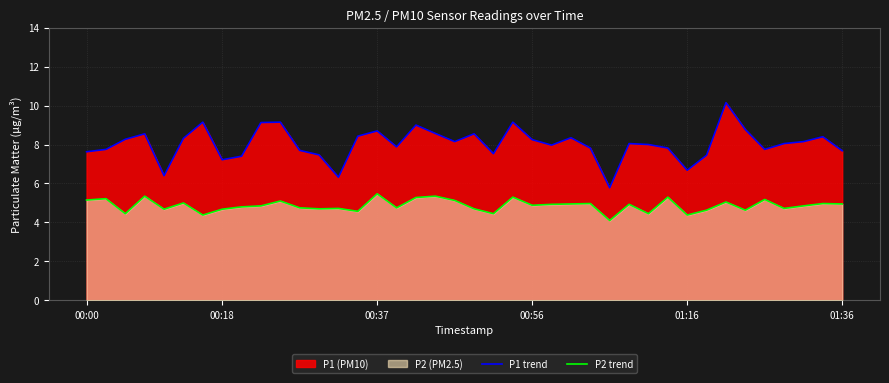

What position from the left is 19?

20